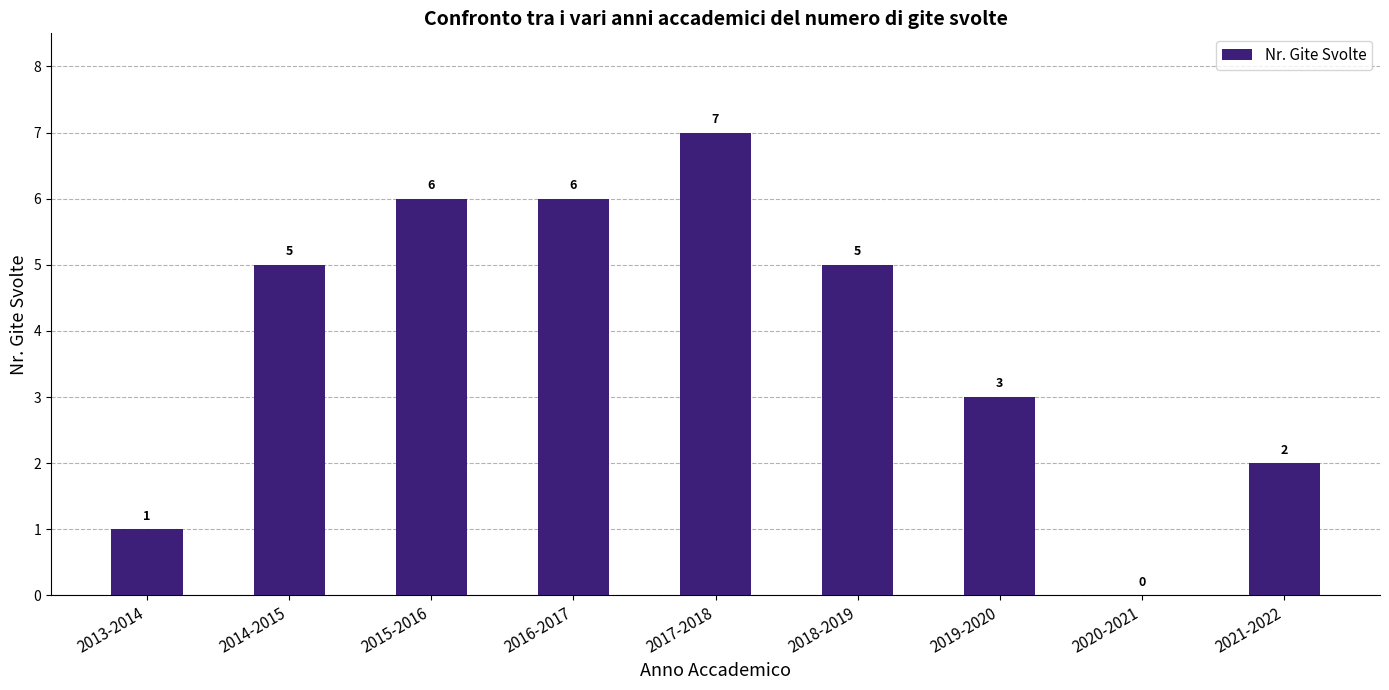

How many series are shown in this chart?

1